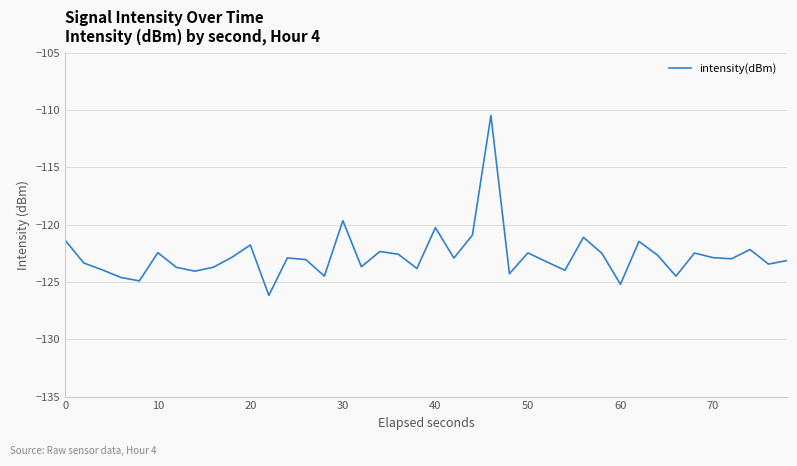

What is the minimum value shown in the chart?

-126.2